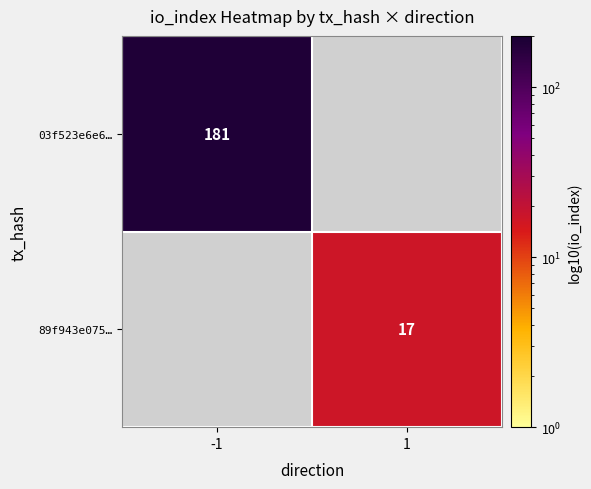

The value of 03f523e6e6… at -1 is 181. True or false?

True